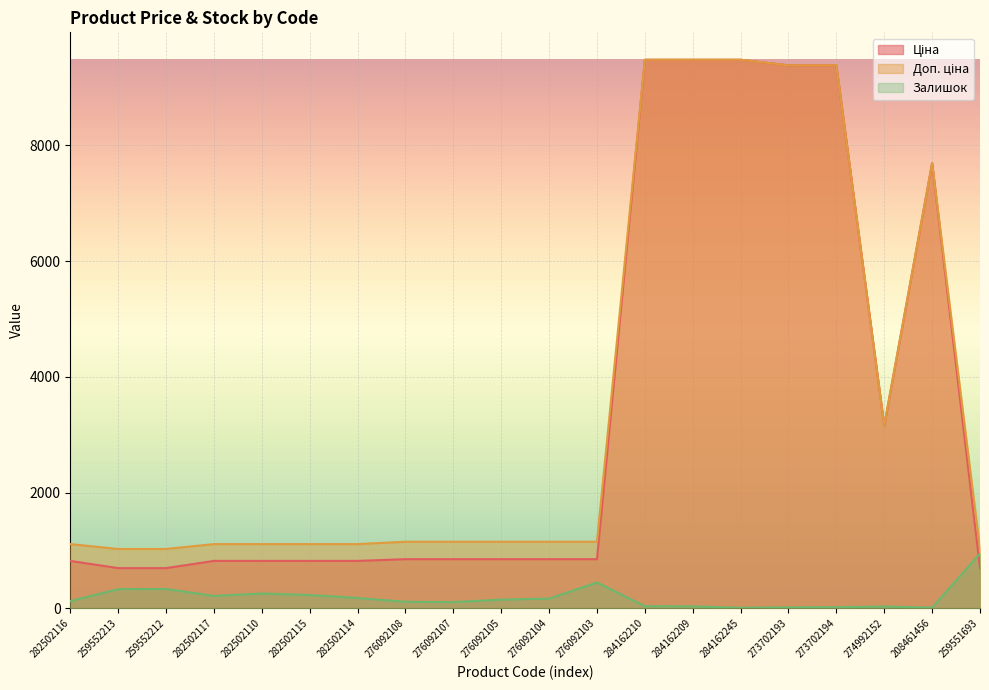

Is it true that Залишок equals 16.0 at 273702193?

True